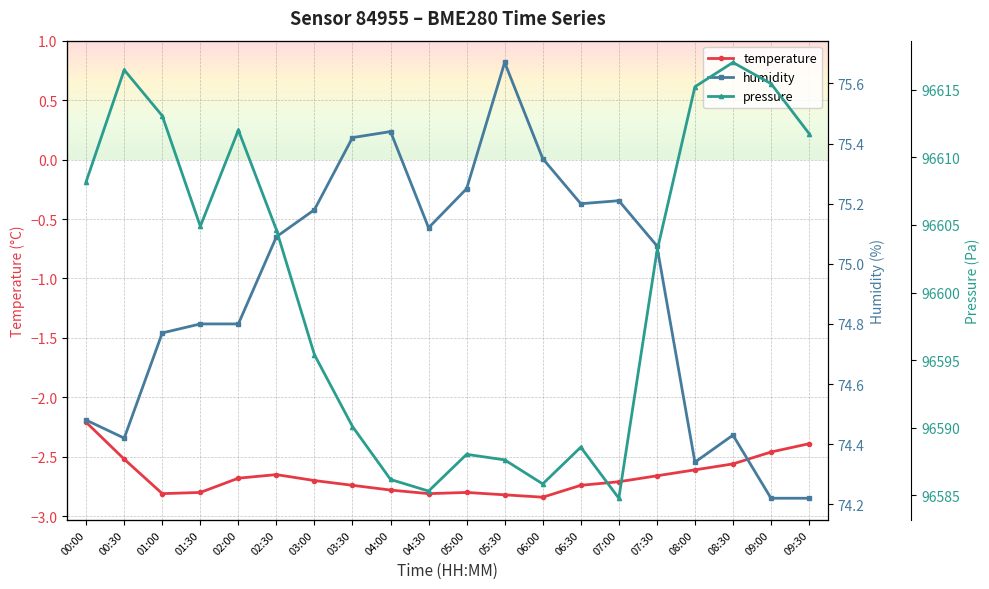

True or false: pressure and temperature cross at least once.

False